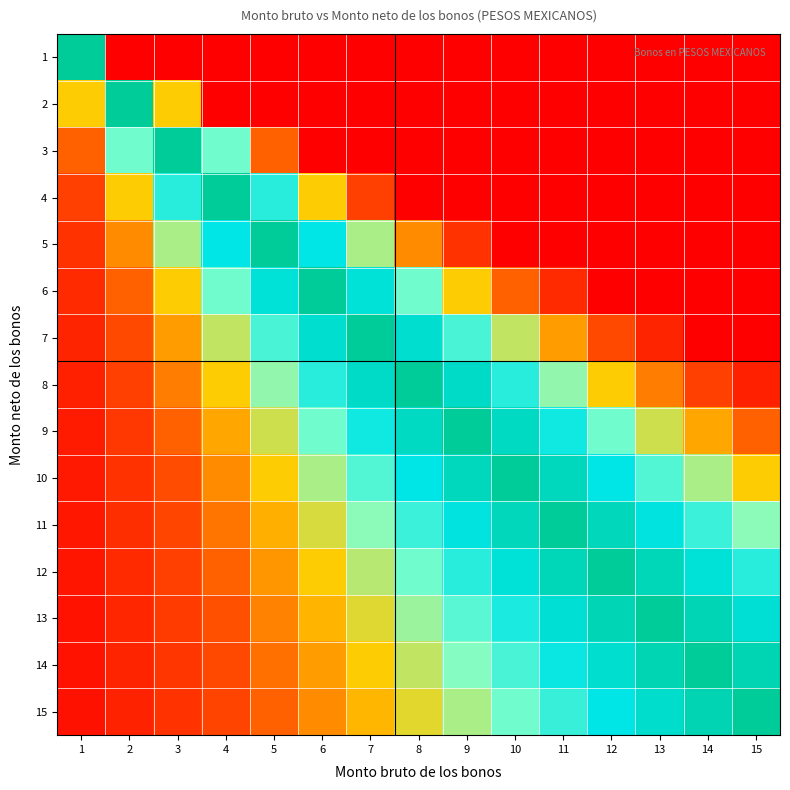

At 13, list the series in order from largest to smallest.

13, 14, 12, 15, 11, 10, 9, 8, 7, 1, 2, 3, 4, 5, 6